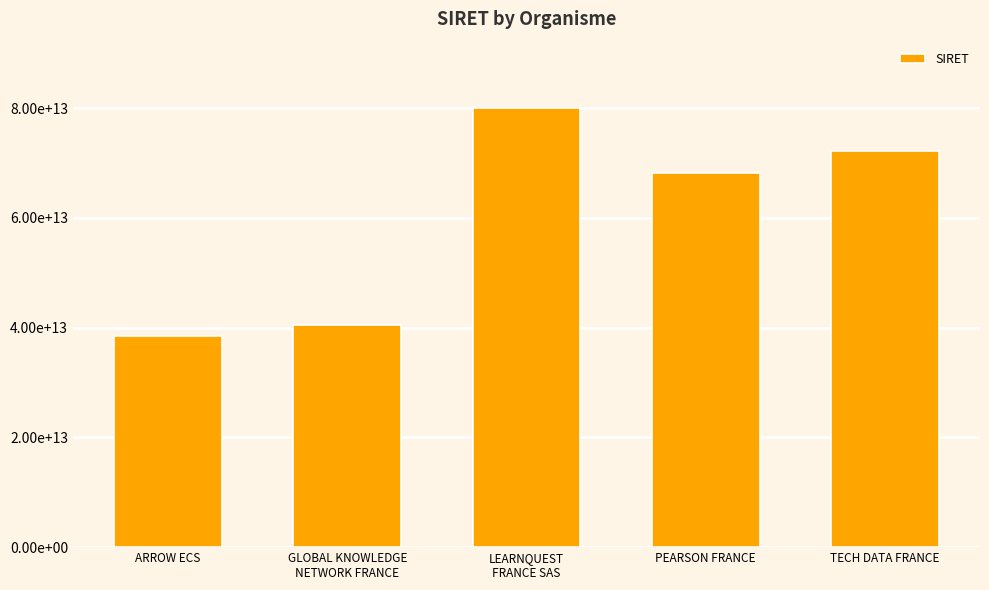

What is the label of the 1st bar from the left?

ARROW ECS